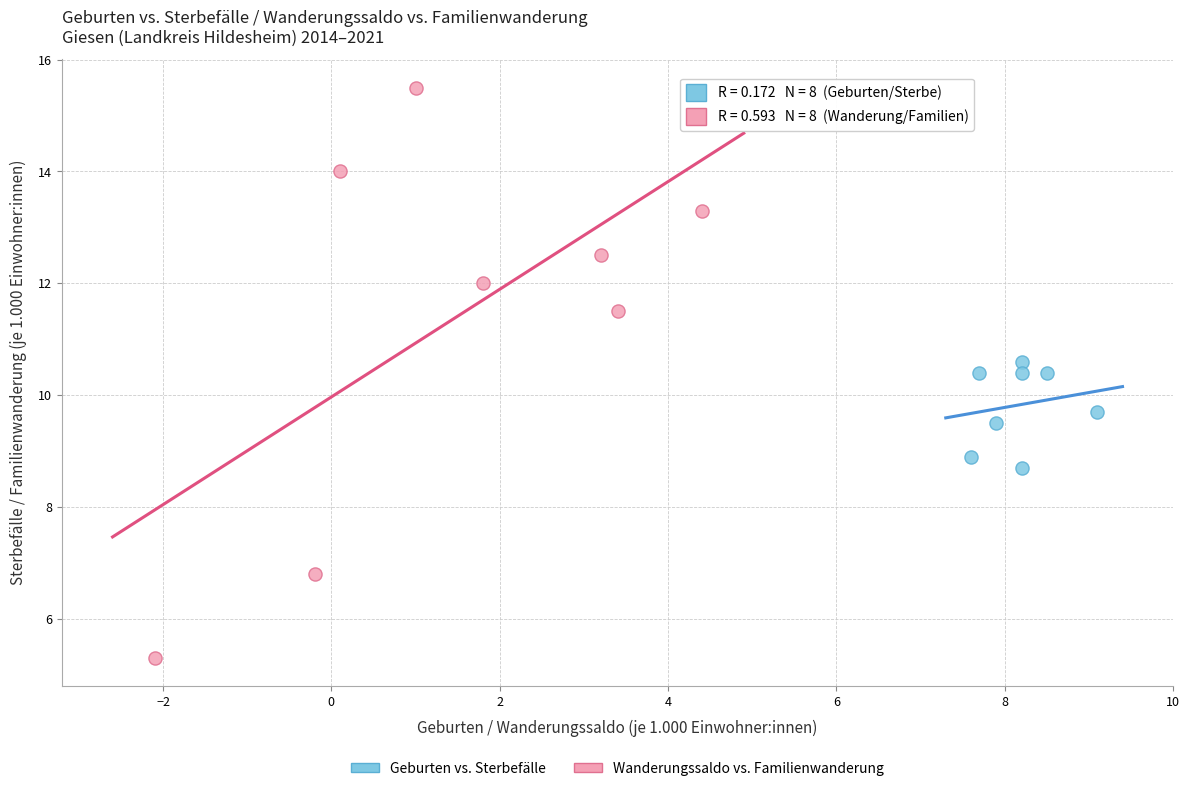

Which series has the largest Y range (max minus min)?

Wanderungssaldo vs. Familienwanderung